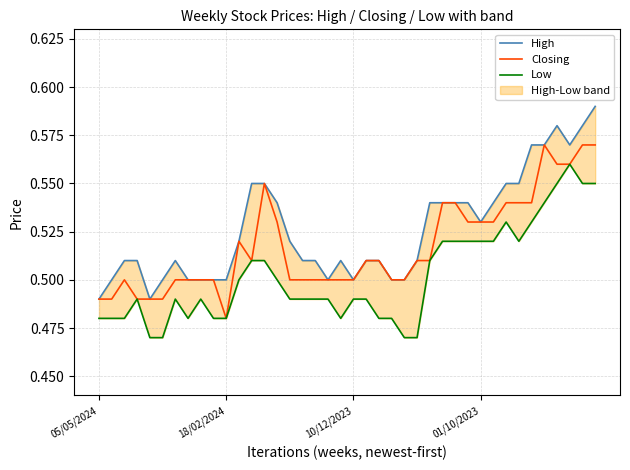

At which category does High reach its first local valley?

4